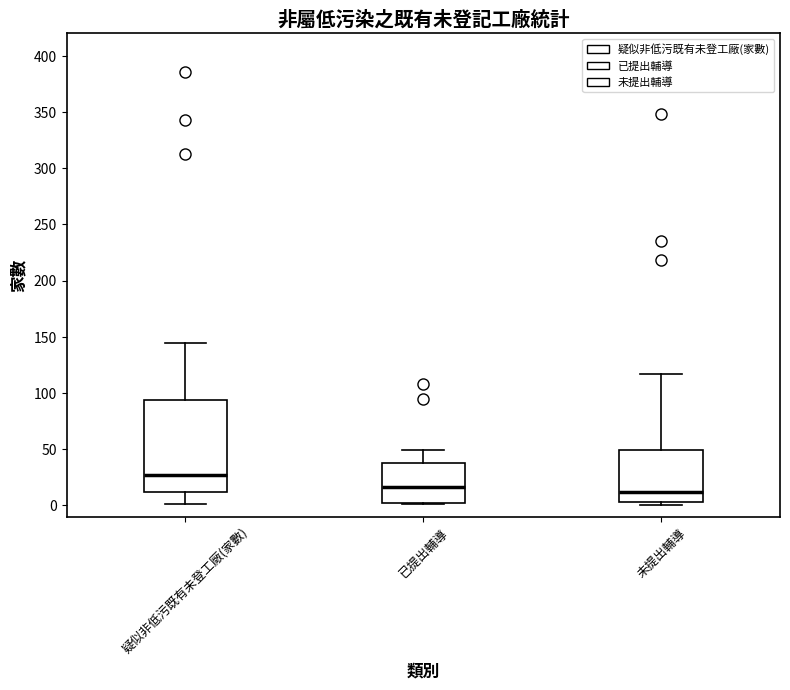

Which box is the tallest, from its lower edge to its upper edge?

疑似非低污既有未登工廠(家數)